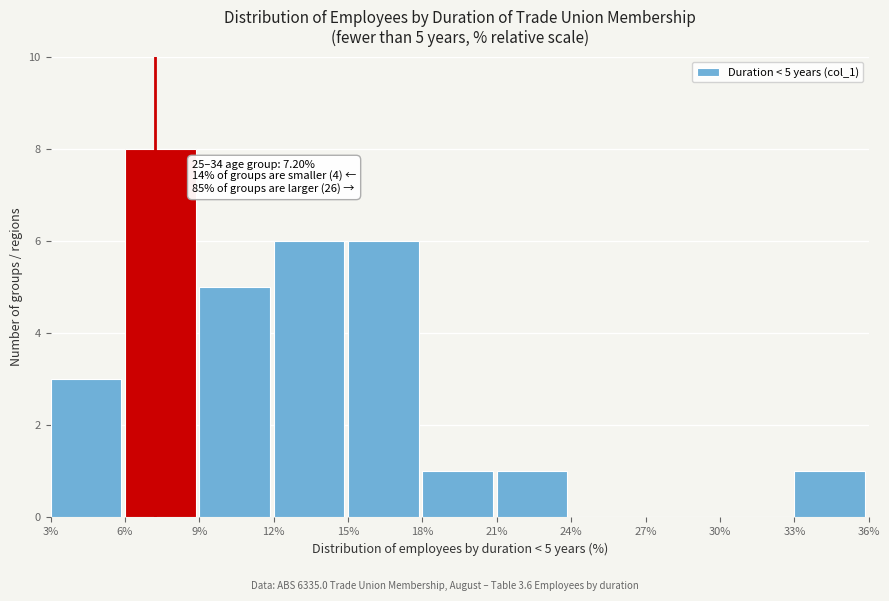

Over which range of the x-axis is the bar tallest?

6% to 9%